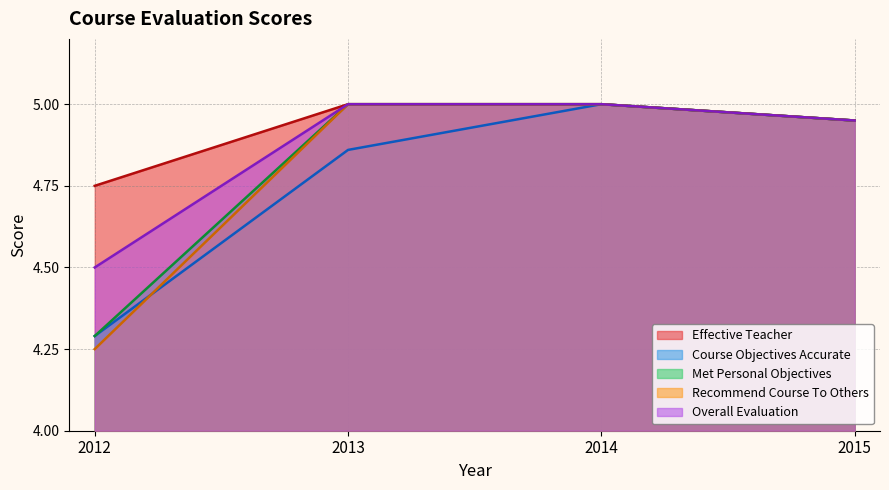

Rank the series at 2015 from lowest to highest value.

Effective Teacher, Course Objectives Accurate, Met Personal Objectives, Recommend Course To Others, Overall Evaluation